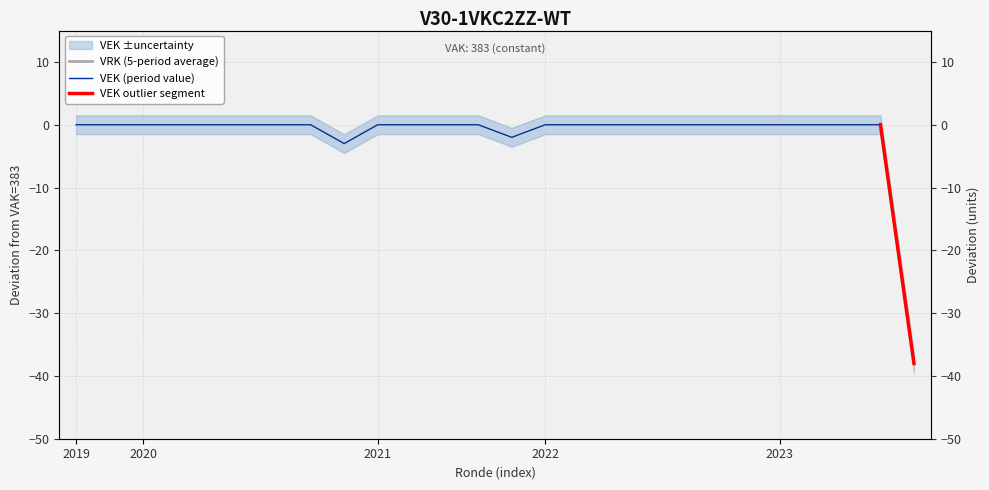

Does the chart have visible grid lines?

Yes